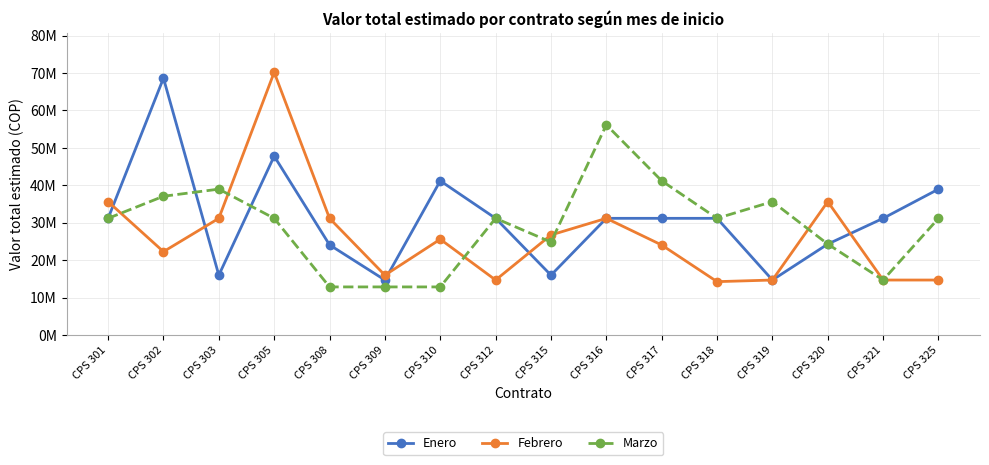

What are all the series names shown in the legend?

Enero, Febrero, Marzo